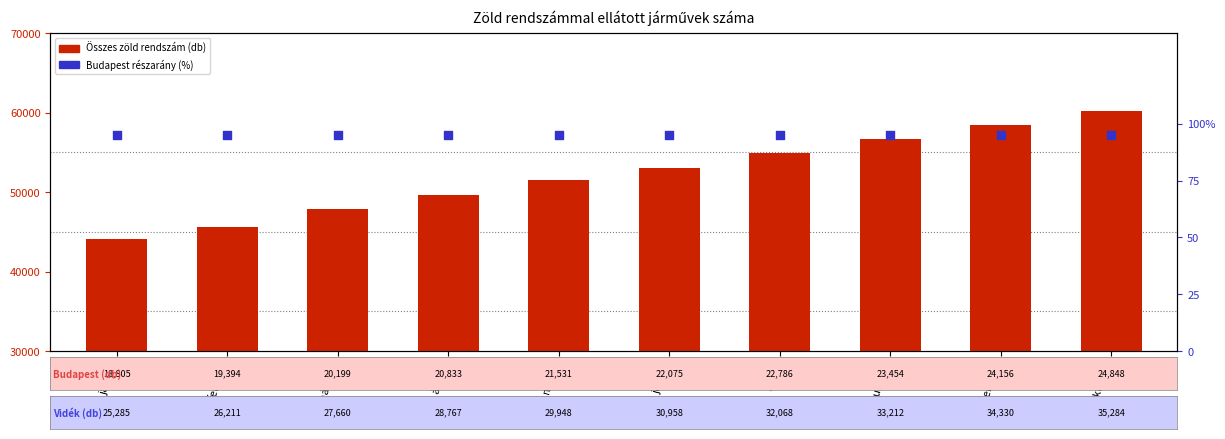

What is the total value across all series at augusztus?

56761